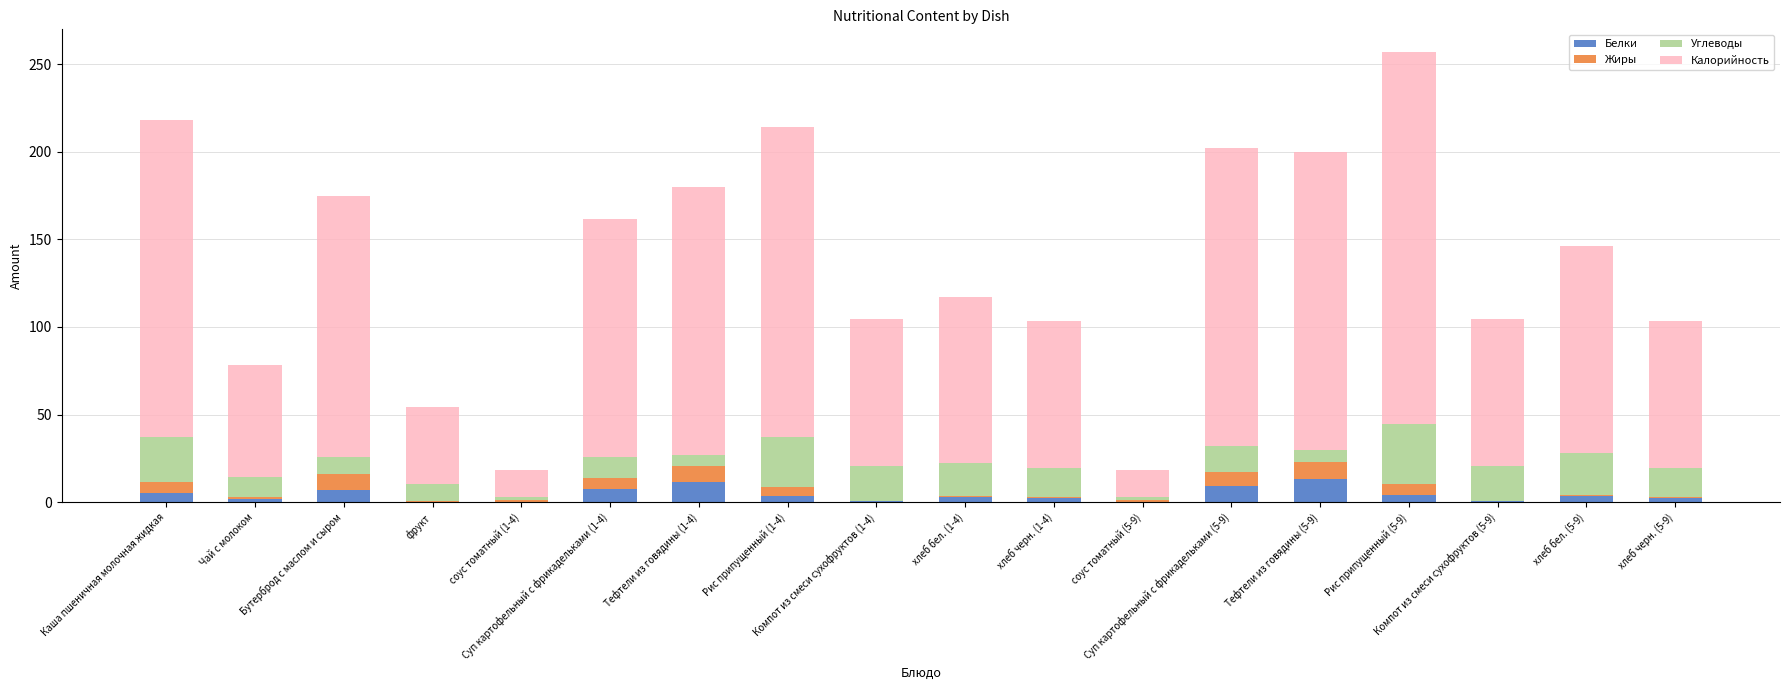

What is the maximum value for Белки?

13.0